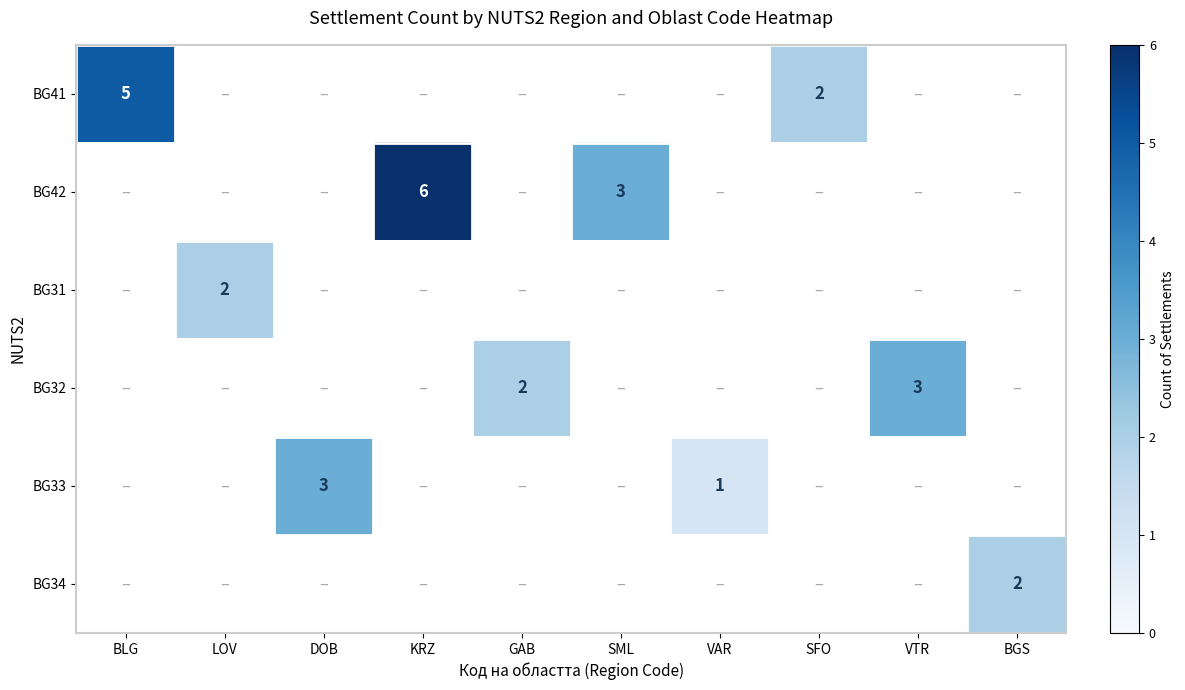

At how many categories does at least one series exceed 0?

10